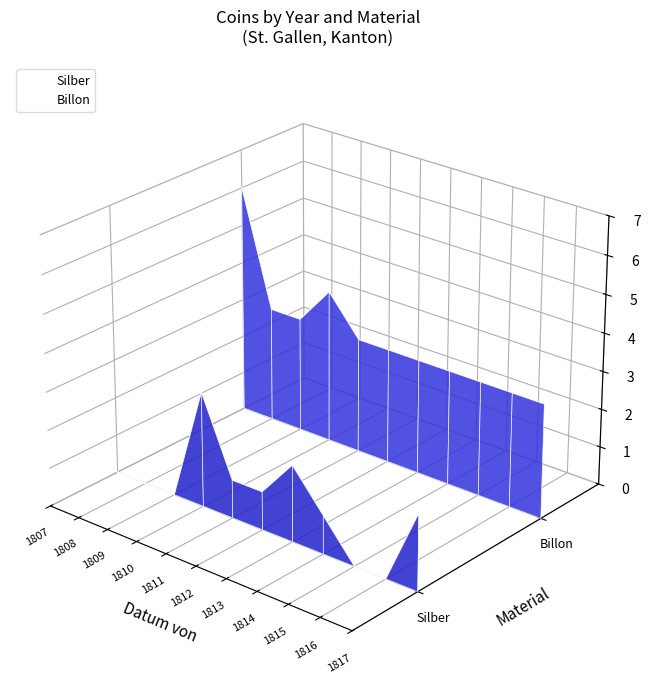

How many values in Billon are above zero?

7